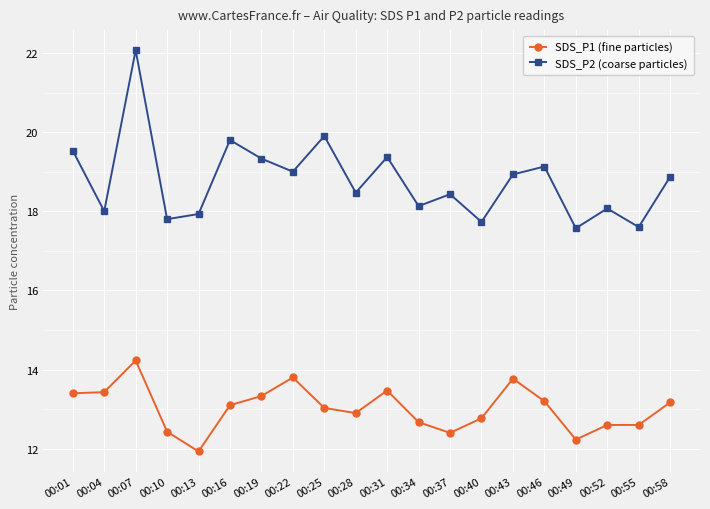

How many lines are shown in the chart?

2